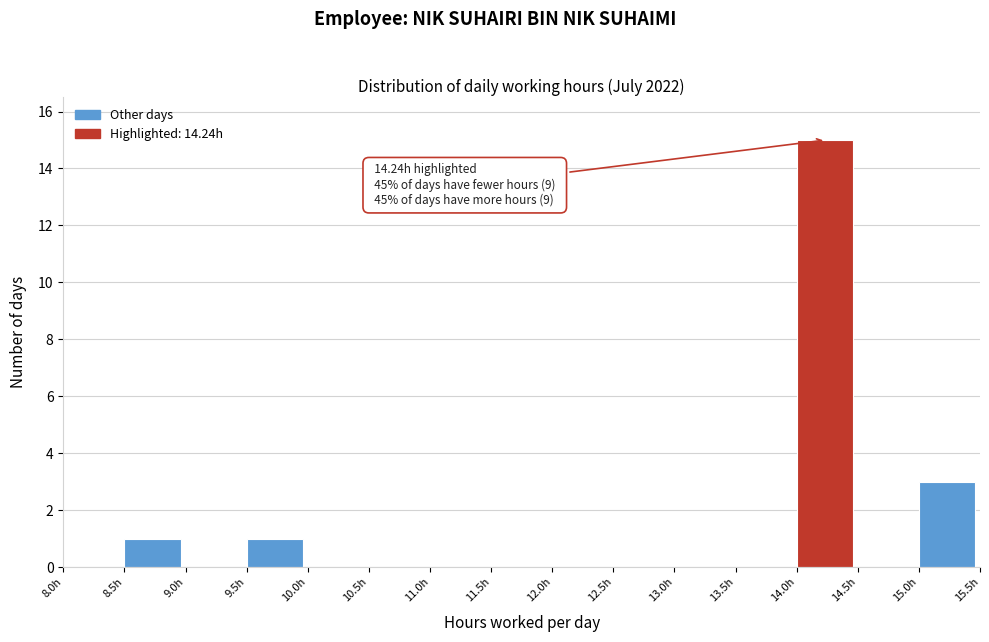

Which range on the x-axis has the tallest bar?

14.0 to 14.5